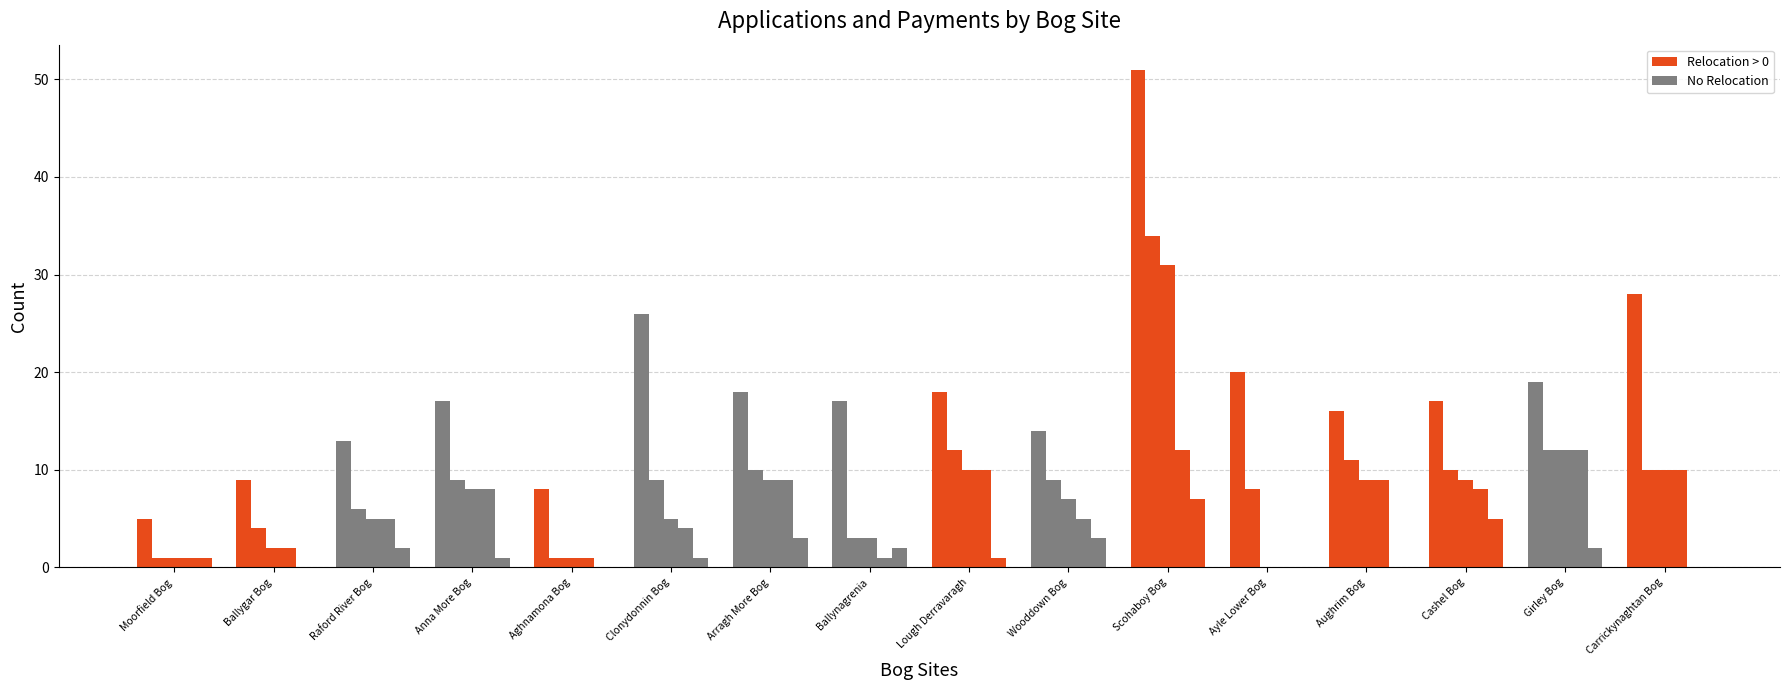

Reading right to left, what are all the values shown in this chart?

Applications: Carrickynaghtan Bog=28	Girley Bog=19	Cashel Bog=17	Aughrim Bog=16	Ayle Lower Bog=20	Scohaboy Bog=51	Wooddown Bog=14	Lough Derravaragh=18	Ballynagrenia=17	Arragh More Bog=18	Clonydonnin Bog=26	Aghnamona Bog=8	Anna More Bog=17	Raford River Bog=13	Ballygar Bog=9	Moorfield Bog=5
Paid Year 1 of 15: Carrickynaghtan Bog=10	Girley Bog=12	Cashel Bog=10	Aughrim Bog=11	Ayle Lower Bog=8	Scohaboy Bog=34	Wooddown Bog=9	Lough Derravaragh=12	Ballynagrenia=3	Arragh More Bog=10	Clonydonnin Bog=9	Aghnamona Bog=1	Anna More Bog=9	Raford River Bog=6	Ballygar Bog=4	Moorfield Bog=1
Paid Year 2 of 15: Carrickynaghtan Bog=10	Girley Bog=12	Cashel Bog=9	Aughrim Bog=9	Ayle Lower Bog=0	Scohaboy Bog=31	Wooddown Bog=7	Lough Derravaragh=10	Ballynagrenia=3	Arragh More Bog=9	Clonydonnin Bog=5	Aghnamona Bog=1	Anna More Bog=8	Raford River Bog=5	Ballygar Bog=2	Moorfield Bog=1
Paid Year 3 of 15: Carrickynaghtan Bog=10	Girley Bog=12	Cashel Bog=8	Aughrim Bog=9	Ayle Lower Bog=0	Scohaboy Bog=12	Wooddown Bog=5	Lough Derravaragh=10	Ballynagrenia=1	Arragh More Bog=9	Clonydonnin Bog=4	Aghnamona Bog=1	Anna More Bog=8	Raford River Bog=5	Ballygar Bog=2	Moorfield Bog=1
Legal Agreement Payments: Carrickynaghtan Bog=0	Girley Bog=2	Cashel Bog=5	Aughrim Bog=0	Ayle Lower Bog=0	Scohaboy Bog=7	Wooddown Bog=3	Lough Derravaragh=1	Ballynagrenia=2	Arragh More Bog=3	Clonydonnin Bog=1	Aghnamona Bog=0	Anna More Bog=1	Raford River Bog=2	Ballygar Bog=0	Moorfield Bog=1